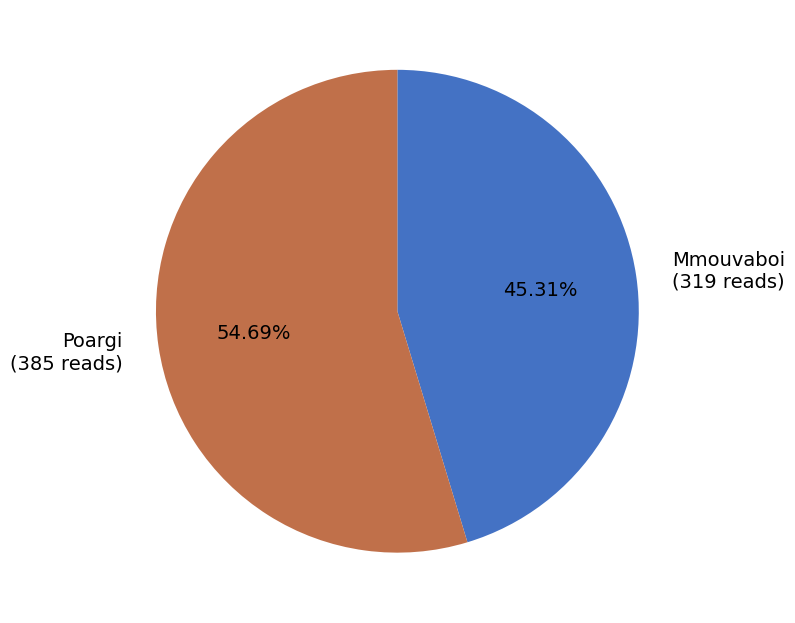

To the nearest percent, what portion does Mmouvaboi represent?

45%